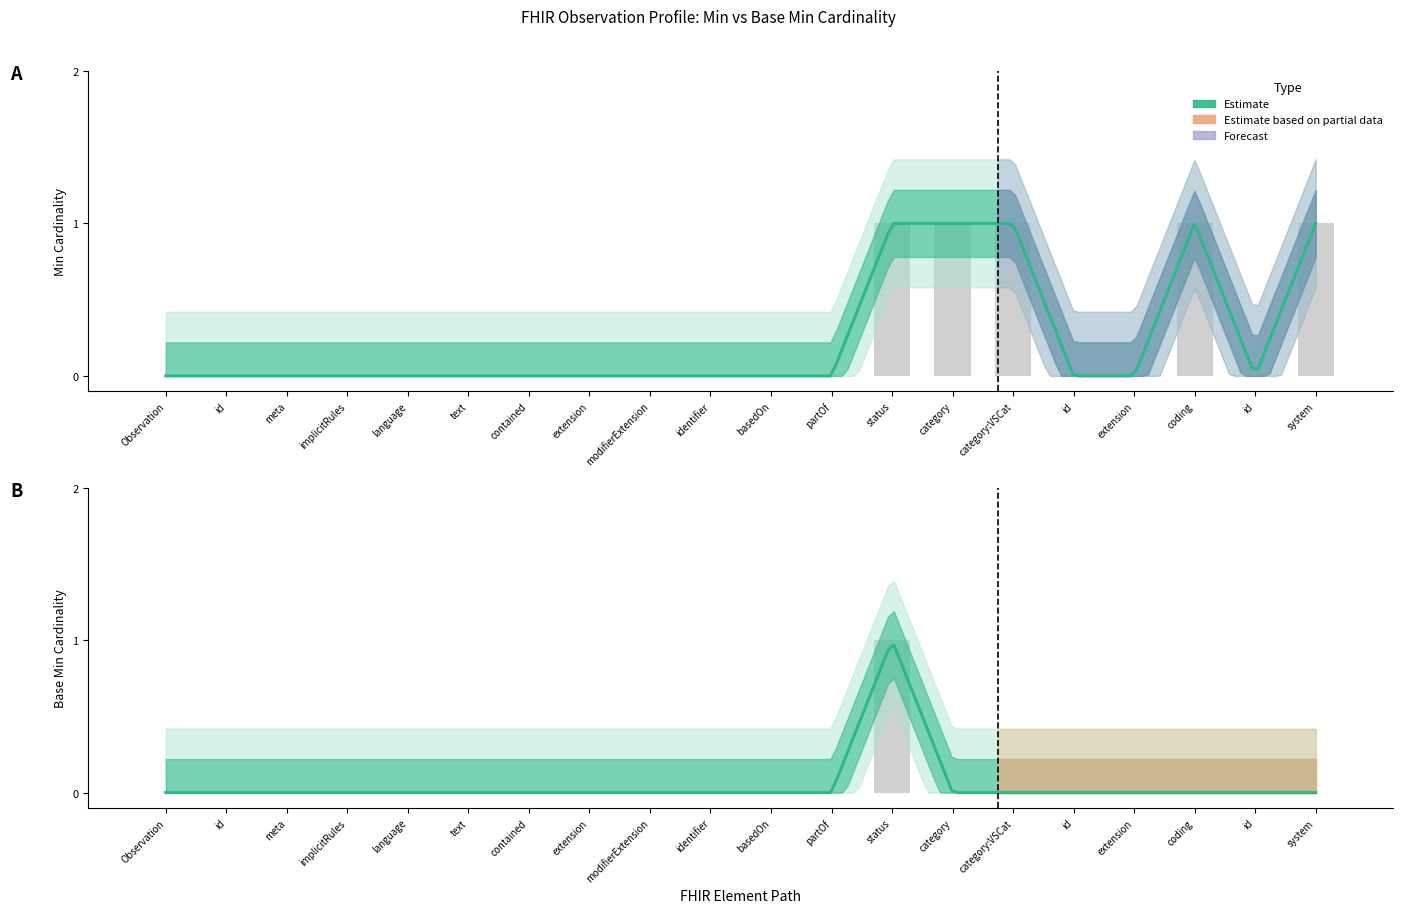

Which series has the largest range (max minus min)?

Min